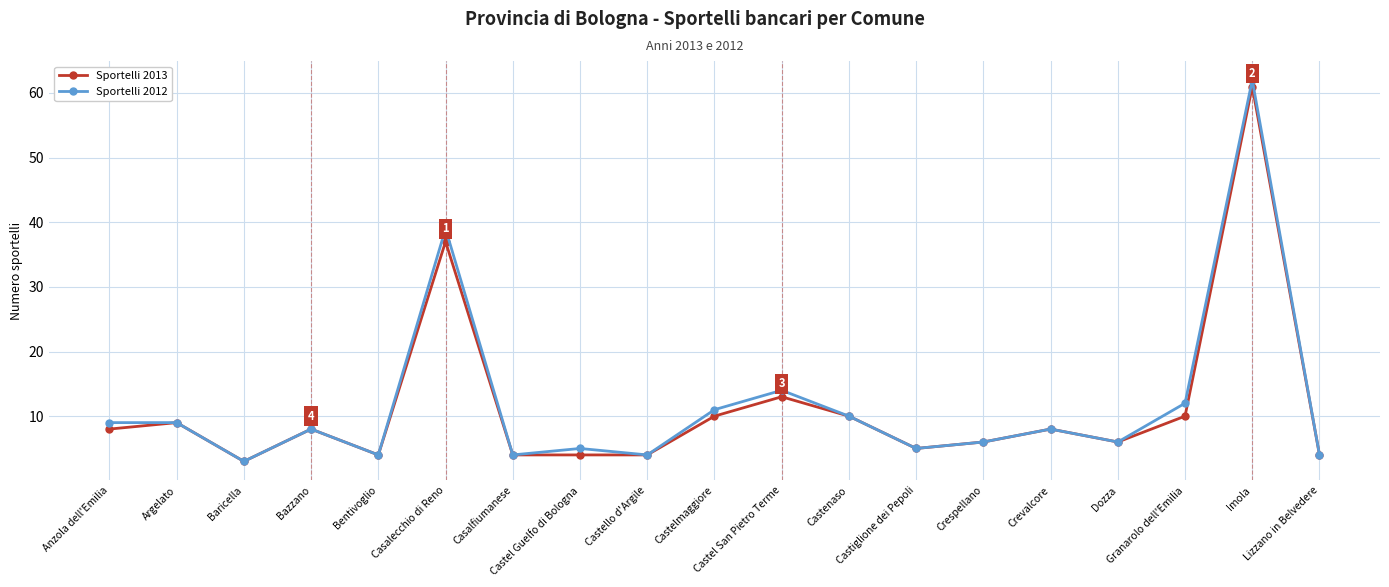

What is the total value across all series at Crevalcore?

16